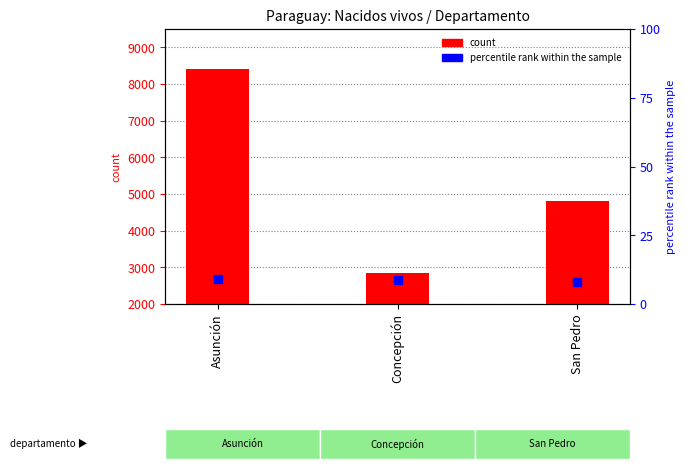

Which series reaches the maximum Y coordinate?

count